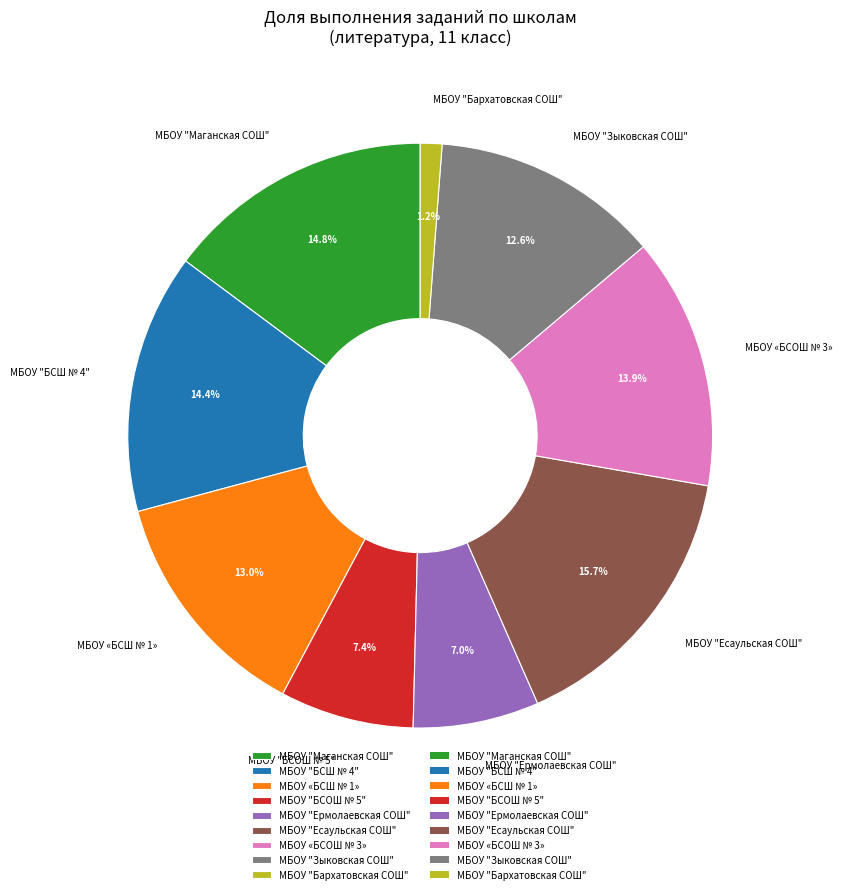

Which category has the smallest portion of the pie?

МБОУ "Бархатовская СОШ"